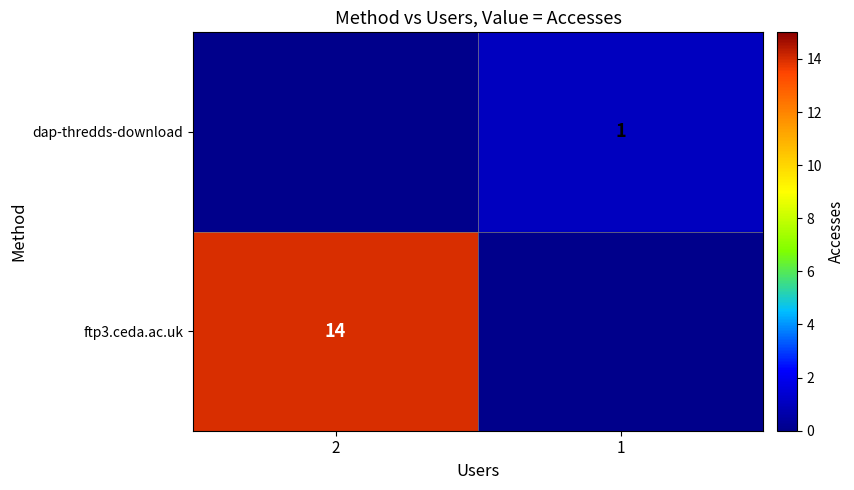

Is it true that ftp3.ceda.ac.uk equals 9 at 2?

False